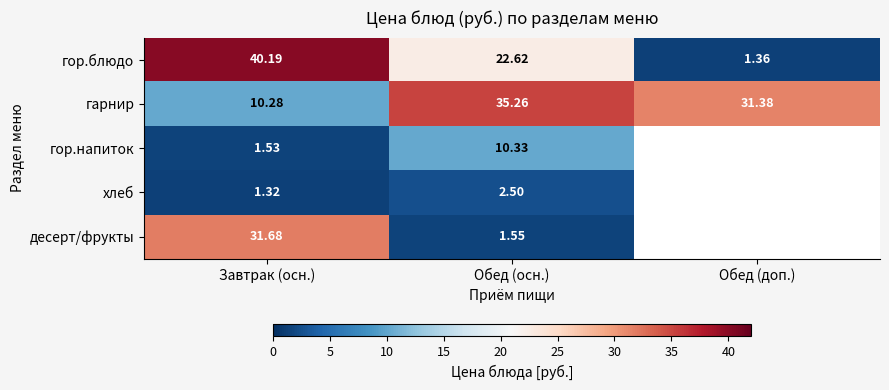

Where is гарнир nearest to the value 22?

Обед (доп.)